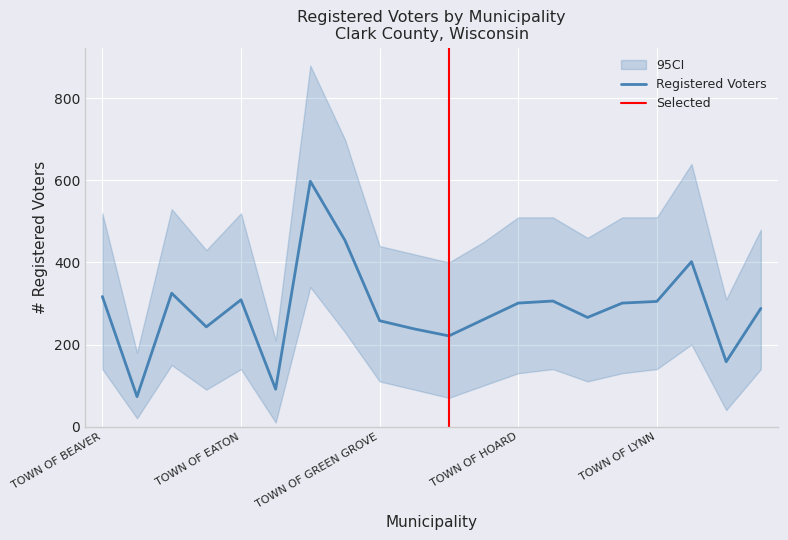

Rank the categories by value from lowest to highest.

TOWN OF BUTLER, TOWN OF FOSTER, TOWN OF MEAD, TOWN OF HEWETT, TOWN OF HENDREN, TOWN OF DEWHURST, TOWN OF GREEN GROVE, TOWN OF HIXON, TOWN OF LONGWOOD, TOWN OF MENTOR, TOWN OF HOARD, TOWN OF LOYAL, TOWN OF LYNN, TOWN OF LEVIS, TOWN OF EATON, TOWN OF BEAVER, TOWN OF COLBY, TOWN OF MAYVILLE, TOWN OF GRANT, TOWN OF FREMONT